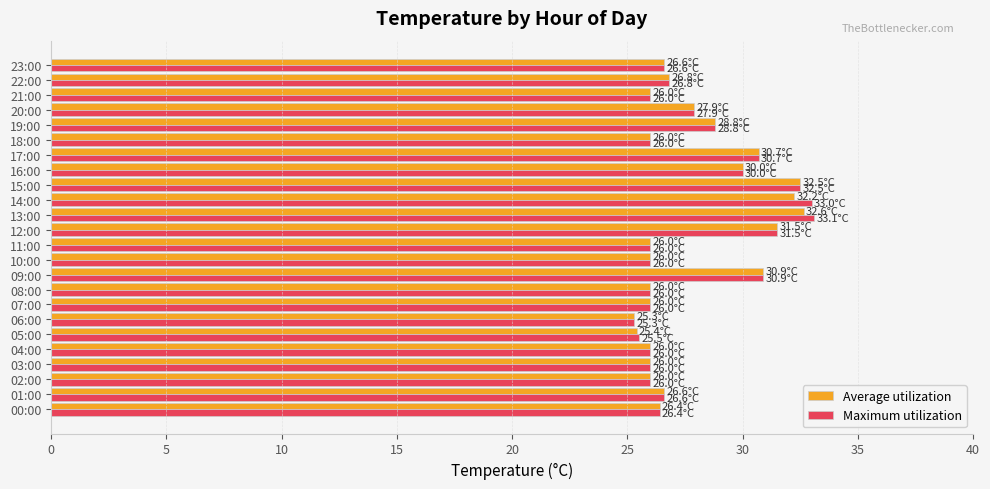

Is it true that Average utilization equals 11.7 at 03:00?

False